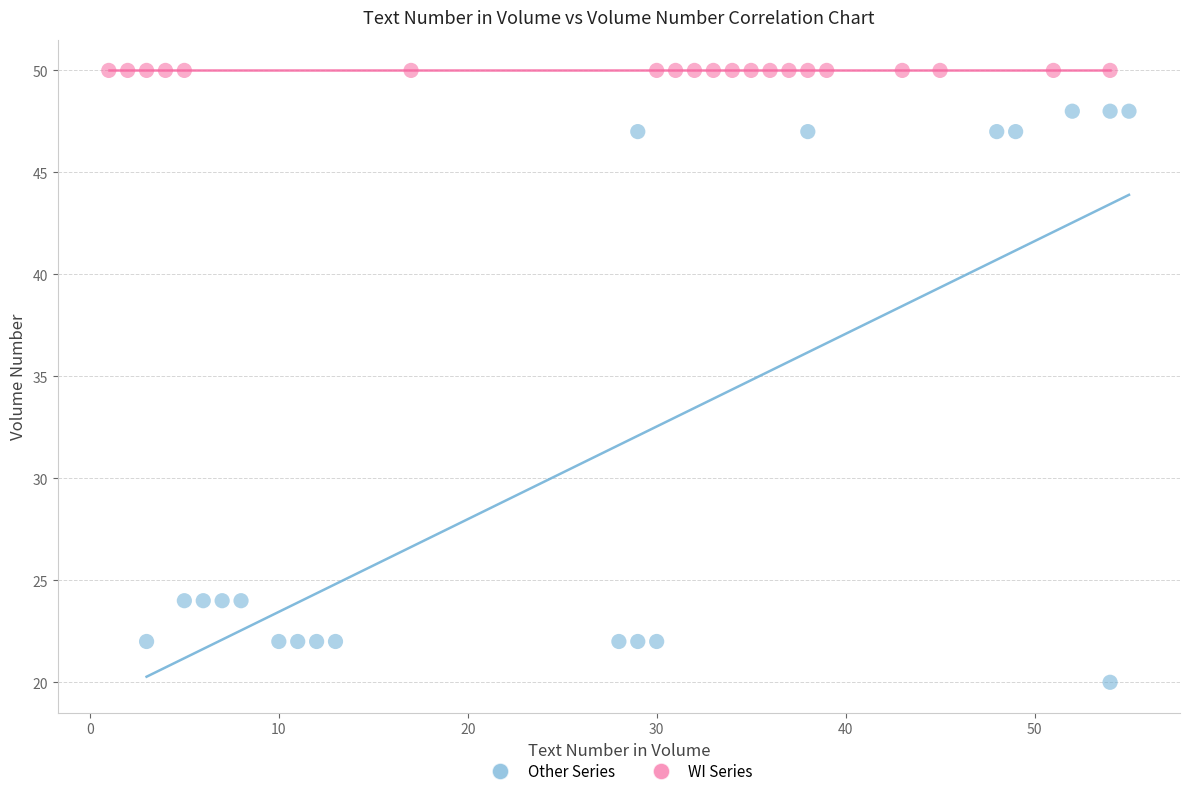

Which series reaches the minimum Y coordinate?

Other Series